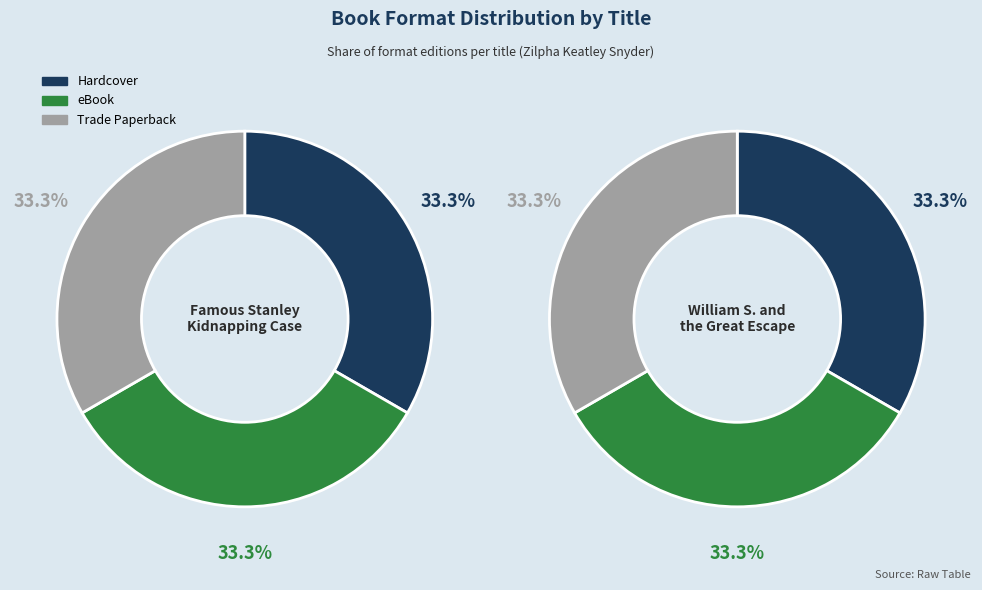

The 2 slice represents 33% of the pie. True or false?

True